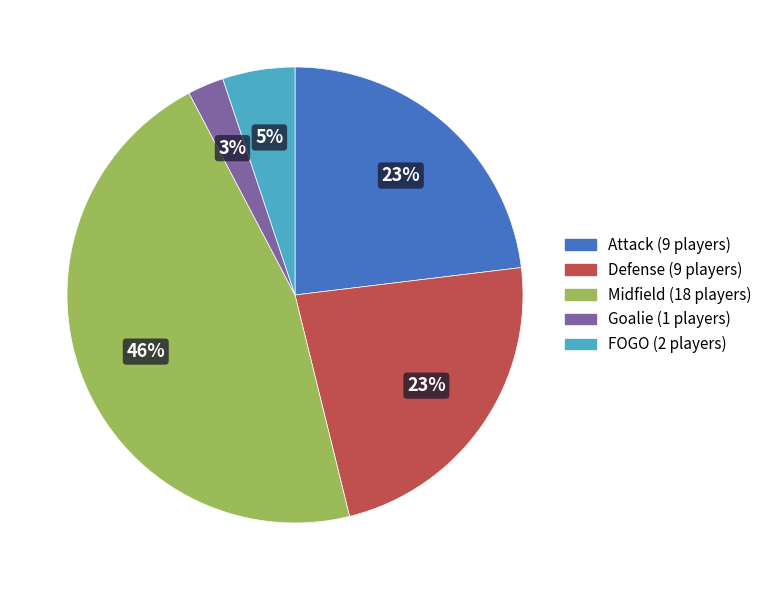

Is it true that Defense is 23% of the pie?

True